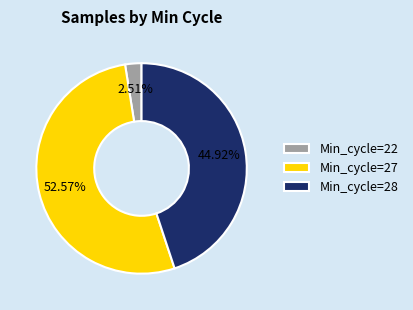

To the nearest percent, what is the average slice percentage?

33%